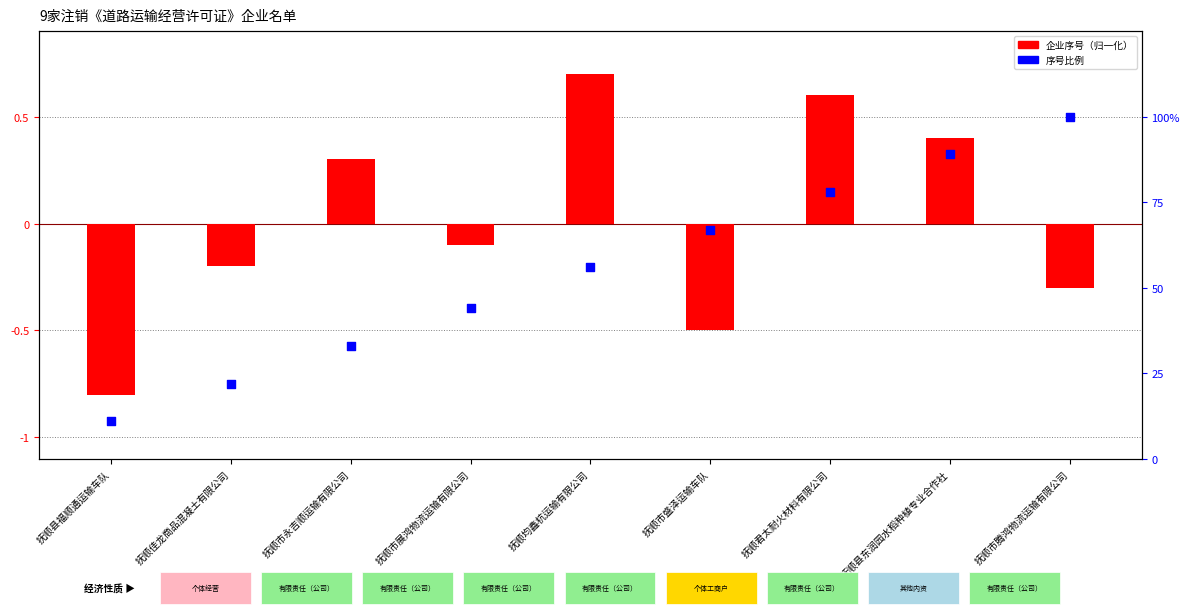

Is the value of 序号比例 at 抚顺市腾鸿物流运输有限公司 greater than the value of 企业序号（归一化） at 抚顺君太耐火材料有限公司?

Yes